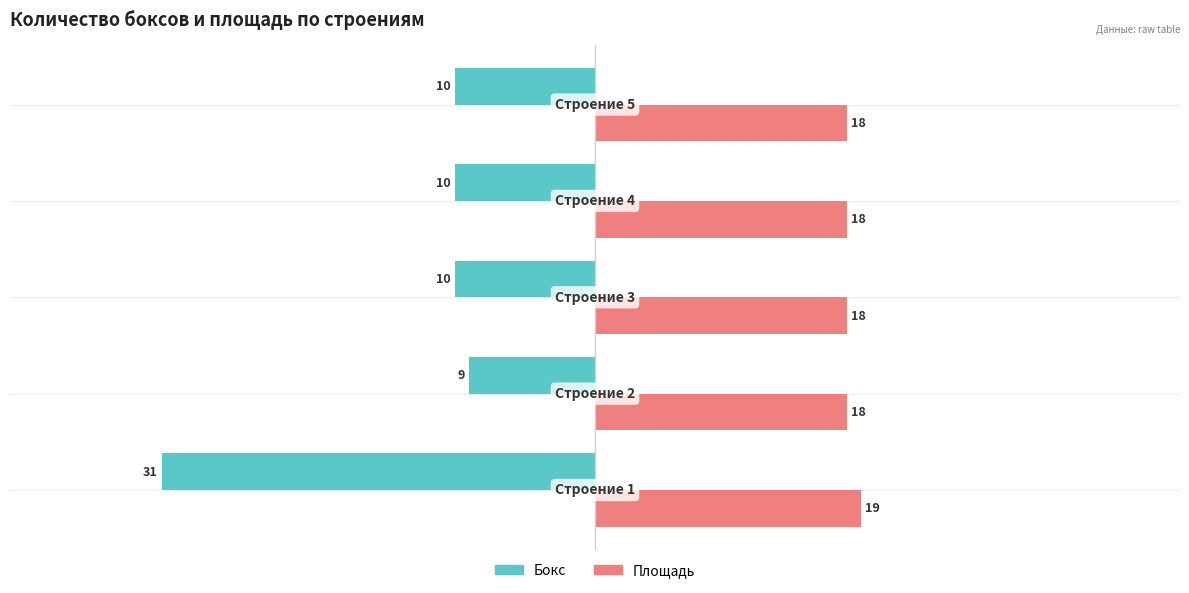

Which series has the largest total across all categories?

Площадь